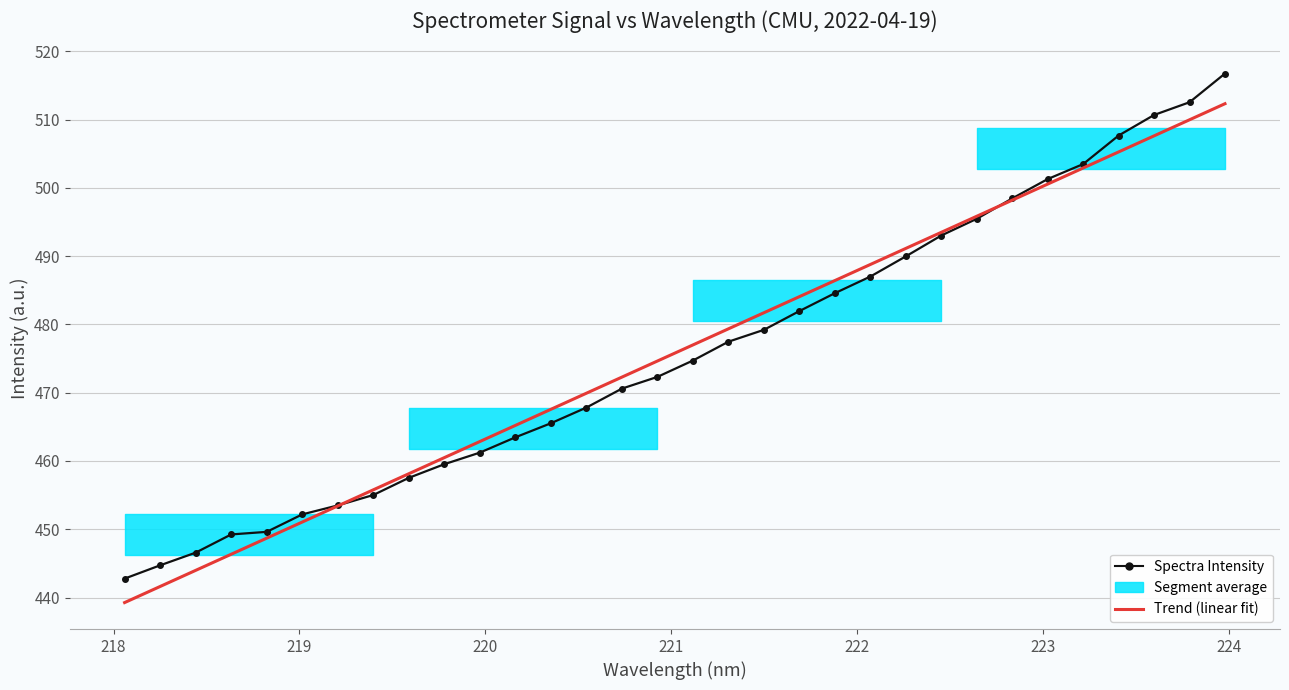

Is this an area chart (filled region under the line)?

No